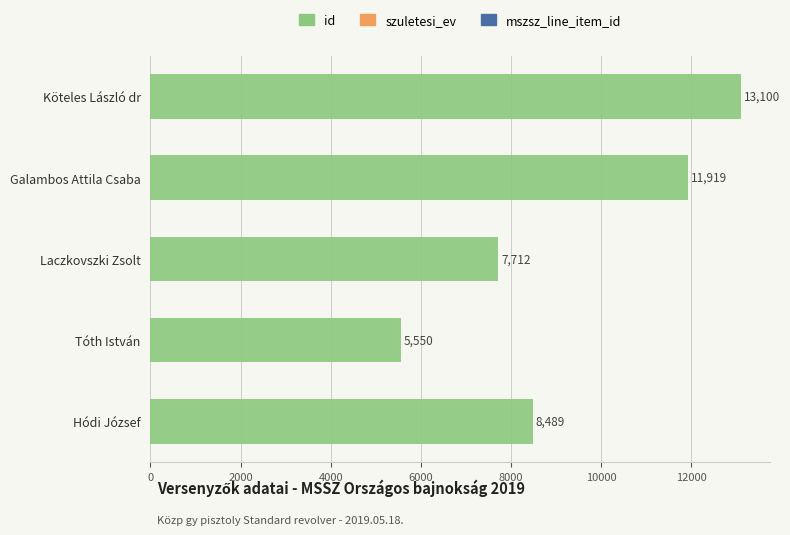

Are the bars horizontal?

Yes